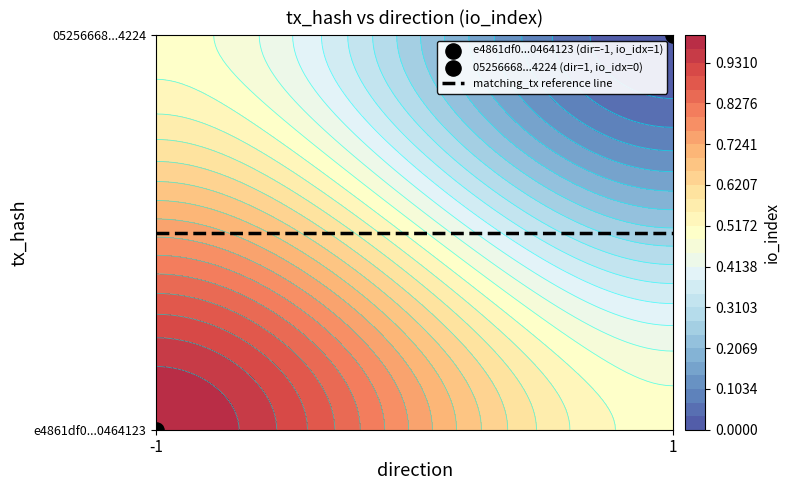

How many series are shown in this chart?

2